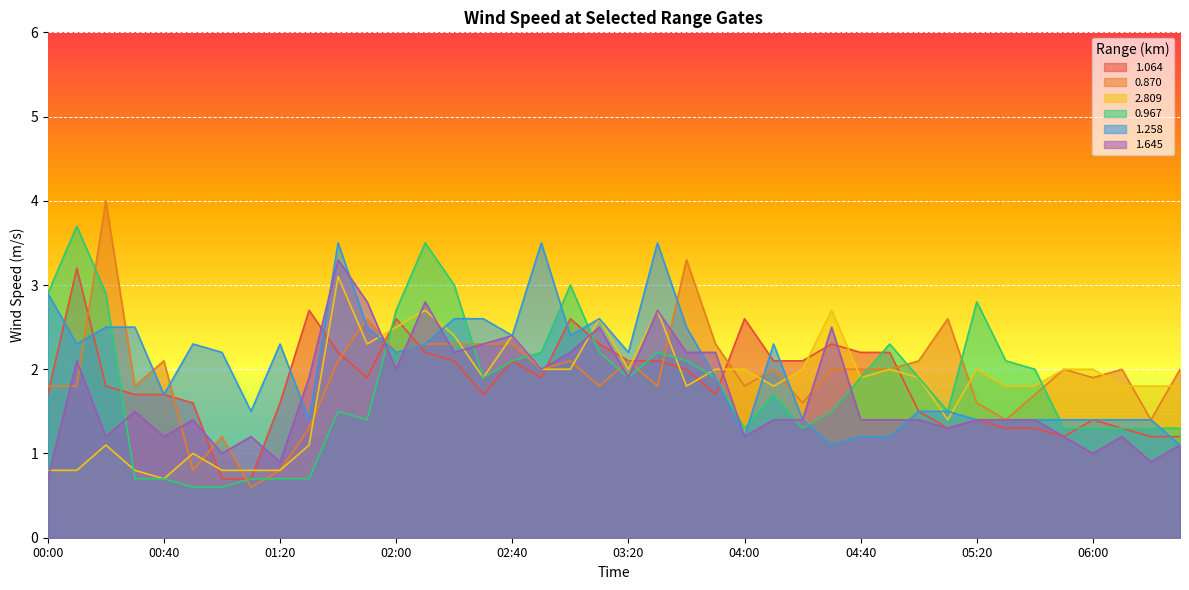

At which category does 2.809 reach its first local valley?

00:40